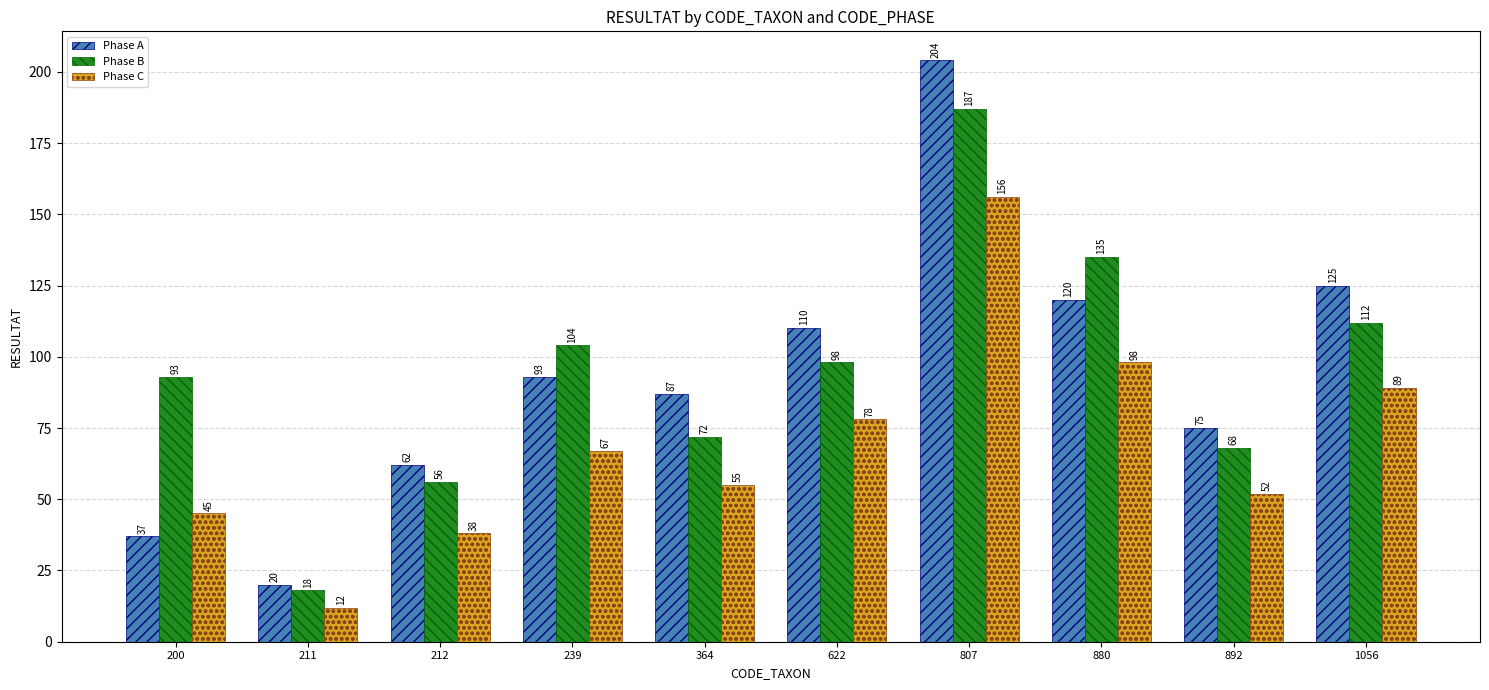

Which series has the widest spread of values?

Phase A